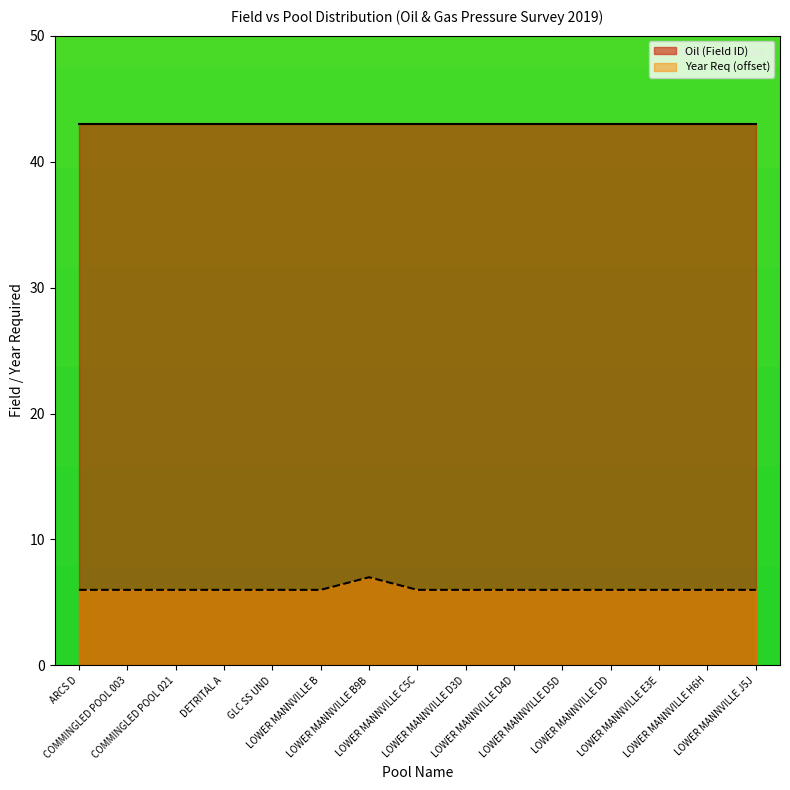

How many points are higher than both their immediate neighbors (excluding endpoints)?

1